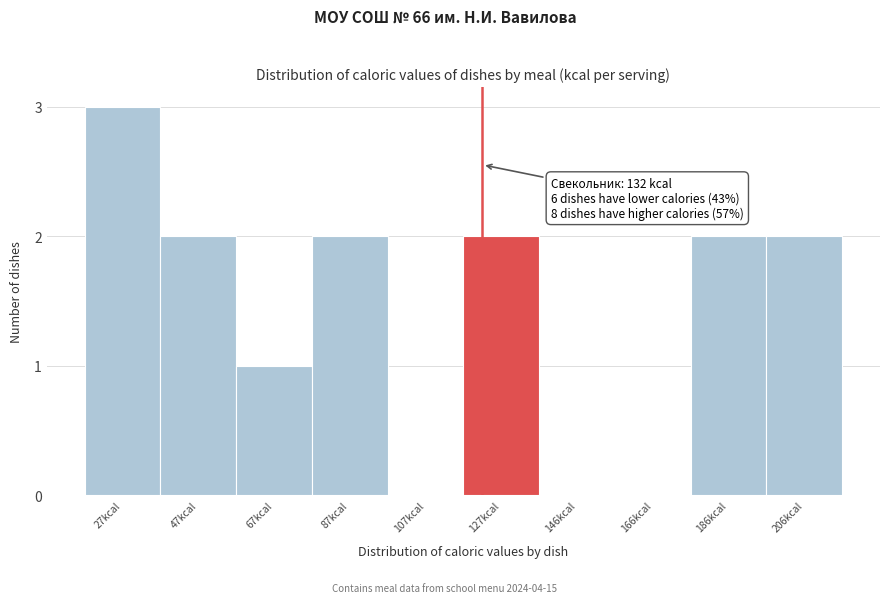

Reading left to right, list all the values displayed in this chart.

27kcal=3	47kcal=2	67kcal=1	87kcal=2	107kcal=0	127kcal=2	146kcal=0	166kcal=0	186kcal=2	206kcal=2